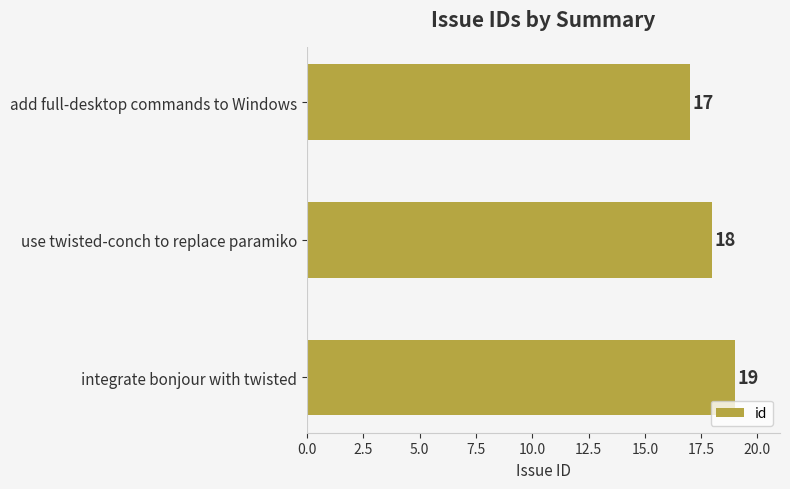

Between integrate bonjour with twisted and use twisted-conch to replace paramiko, which is larger?

integrate bonjour with twisted